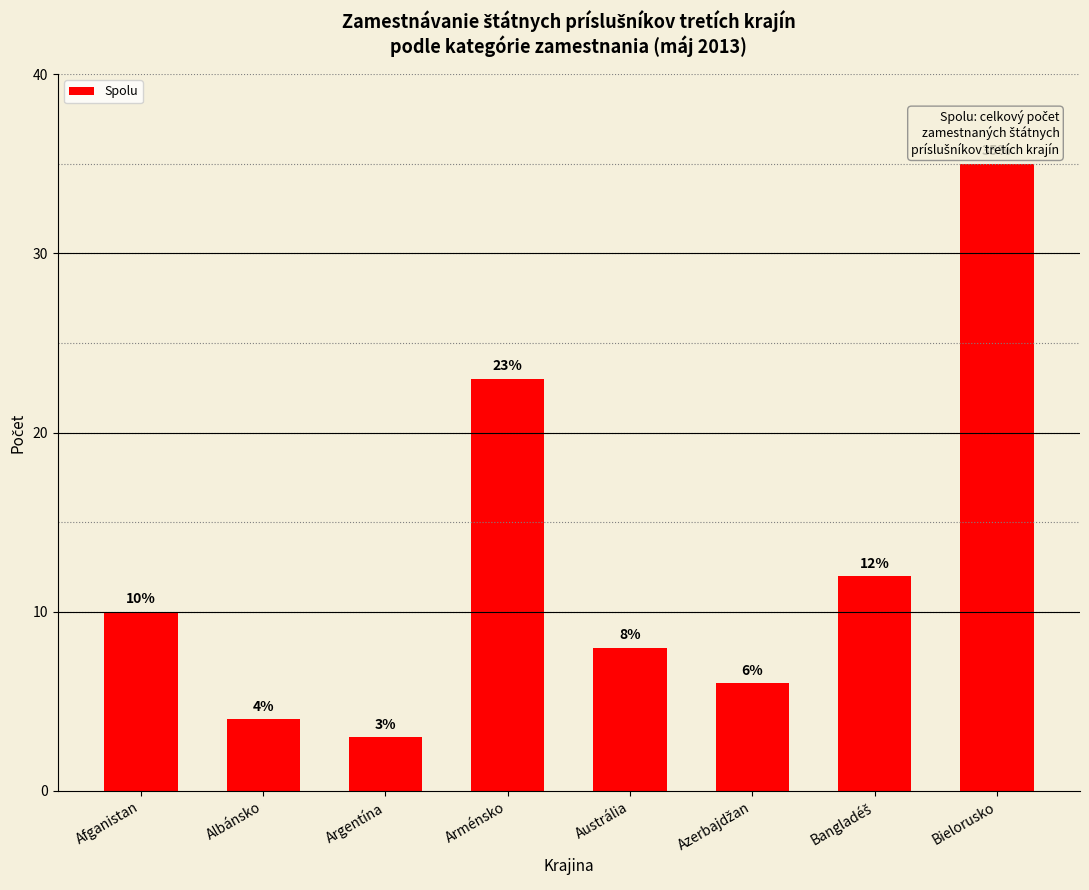

What is the ratio of the value at Argentína to the value at Bielorusko?

0.1